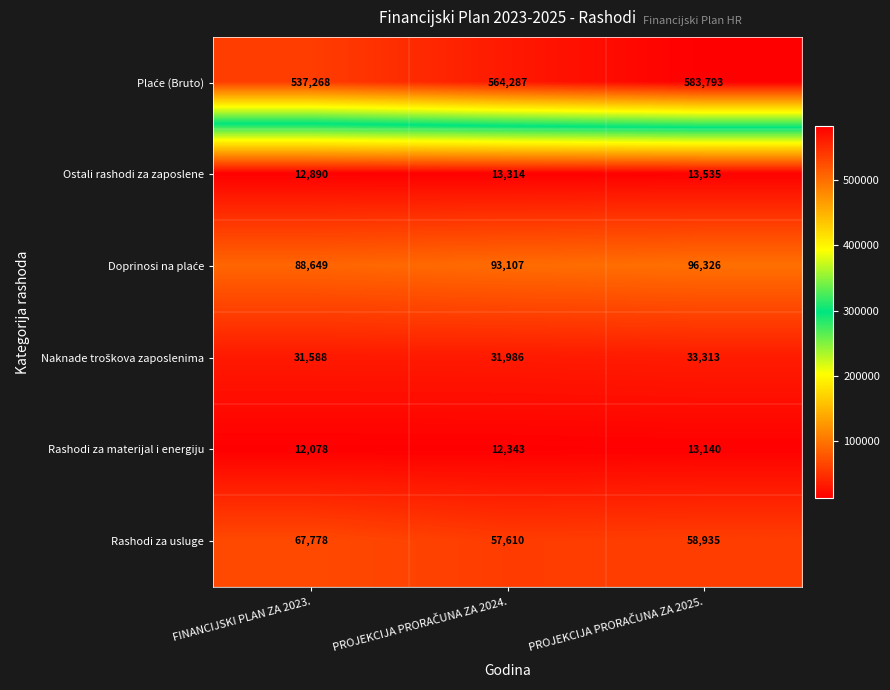

At how many categories does at least one series exceed 65844?

3